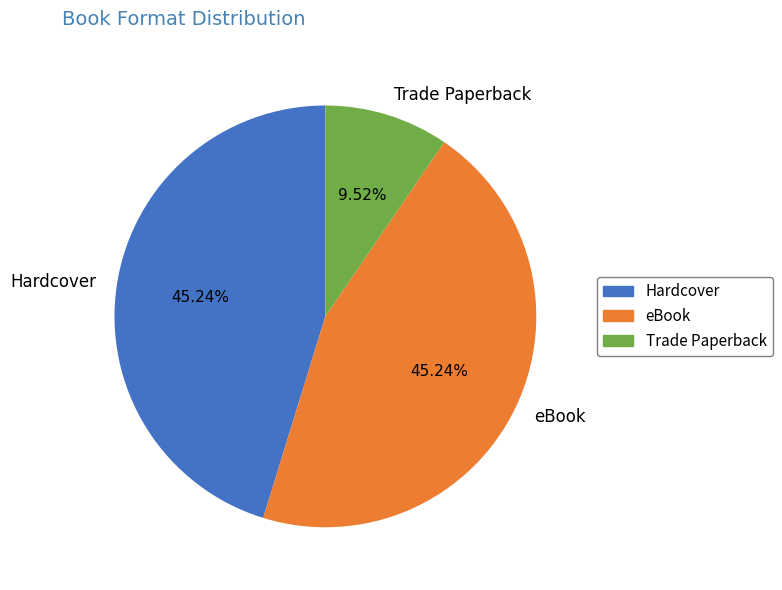

To the nearest percent, what portion does Hardcover represent?

45%